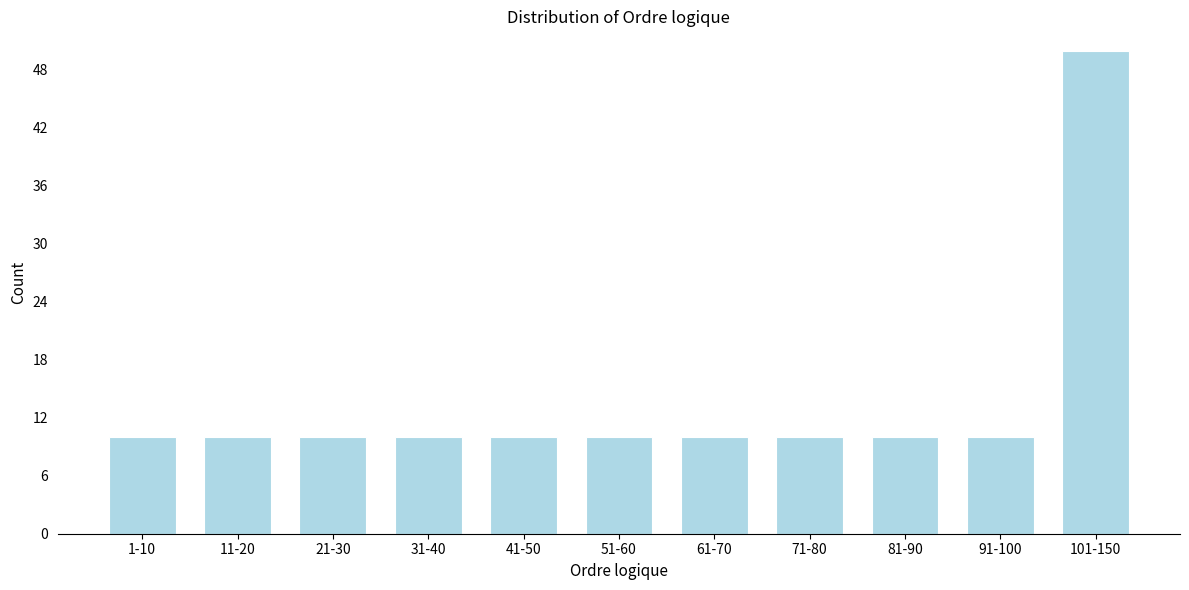

Reading left to right, transcribe all the data shown in this chart.

1-10=10	11-20=10	21-30=10	31-40=10	41-50=10	51-60=10	61-70=10	71-80=10	81-90=10	91-100=10	101-150=50